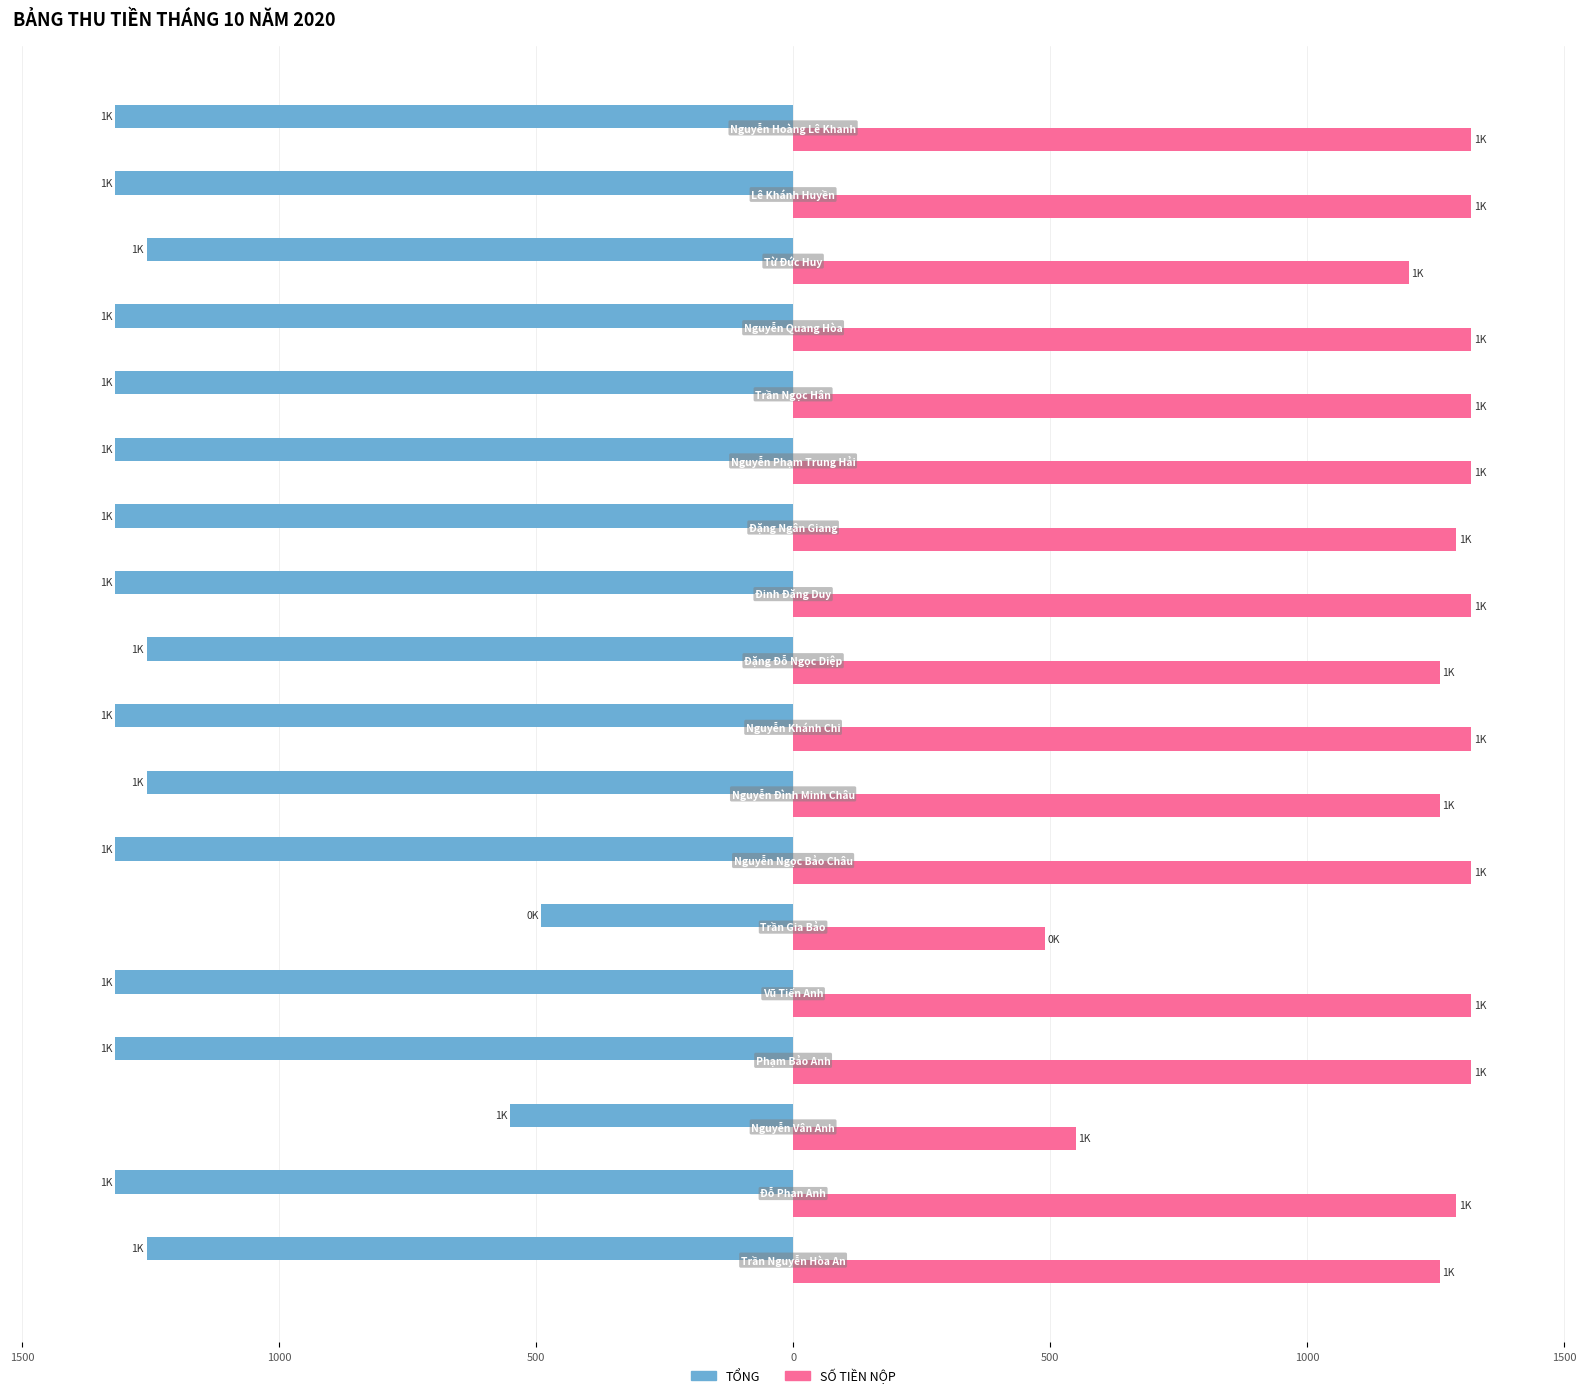

What is the maximum value shown in the chart?

1320.0